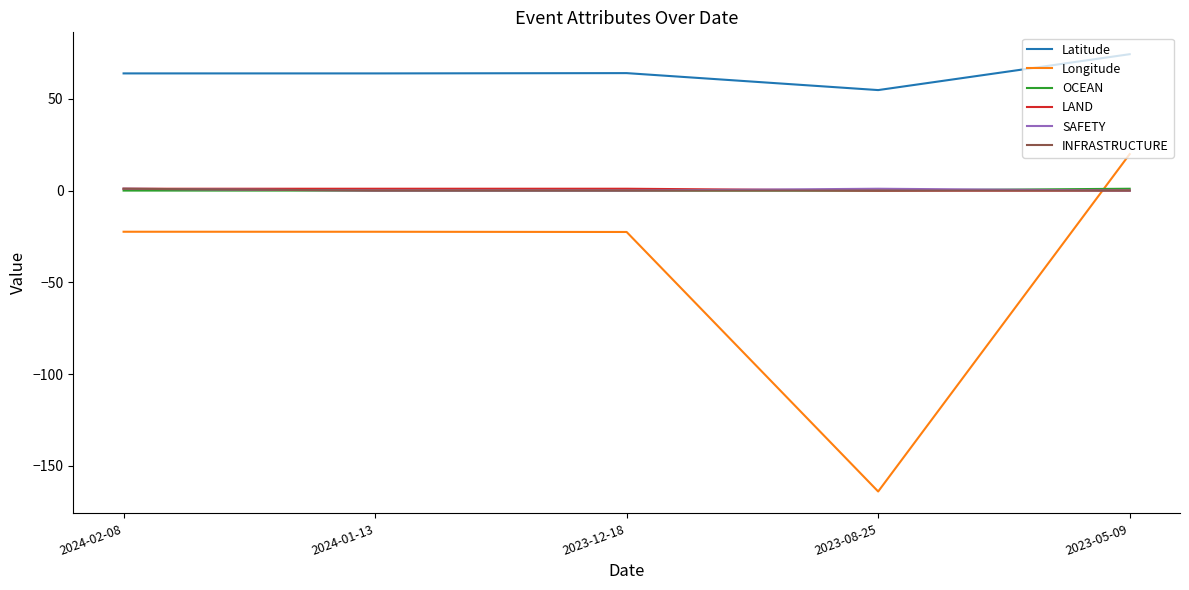

Which series has the widest spread of values?

Longitude